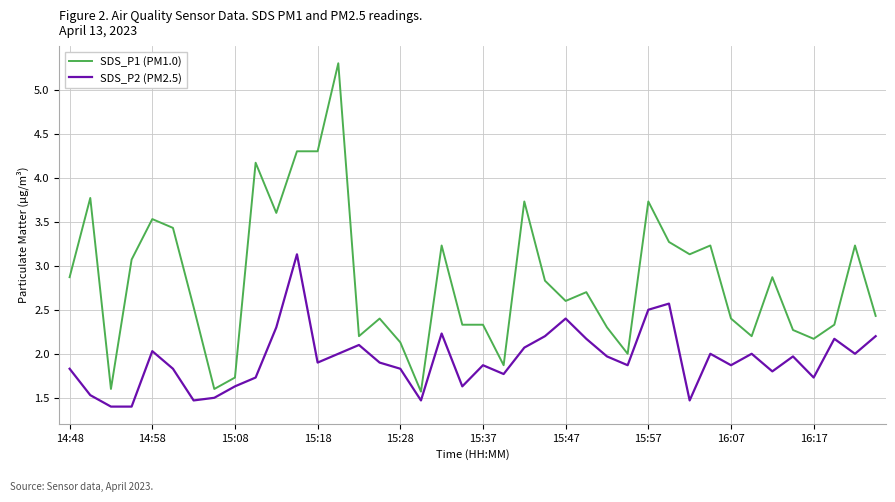

True or false: SDS_P2 (PM2.5) and SDS_P1 (PM1.0) intersect in this chart.

False